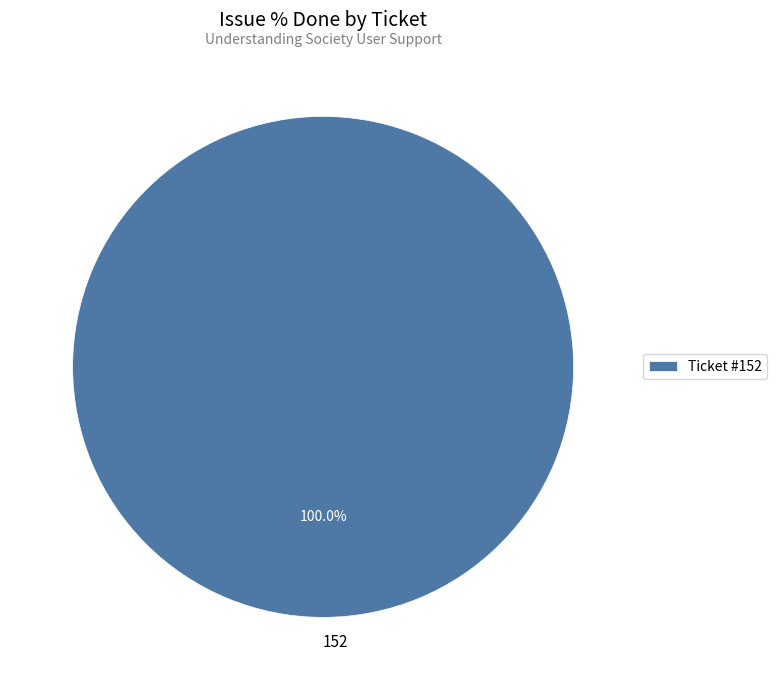

Is there a majority slice in this chart?

Yes